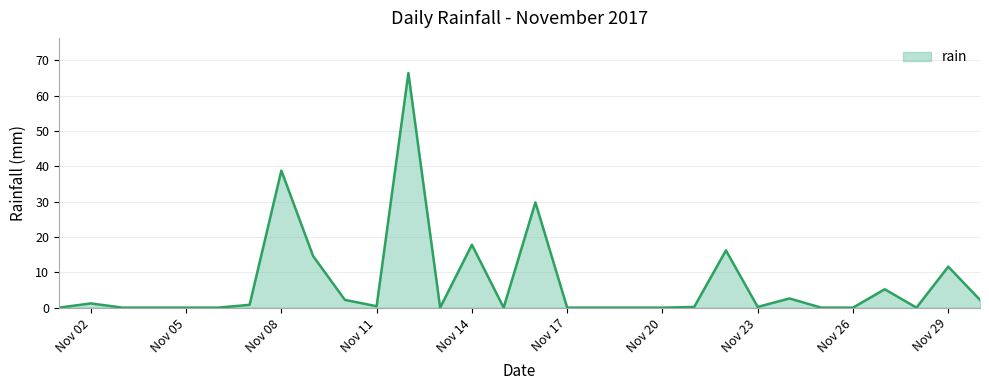

Which label corresponds to the smallest value in the chart?

2017-11-01